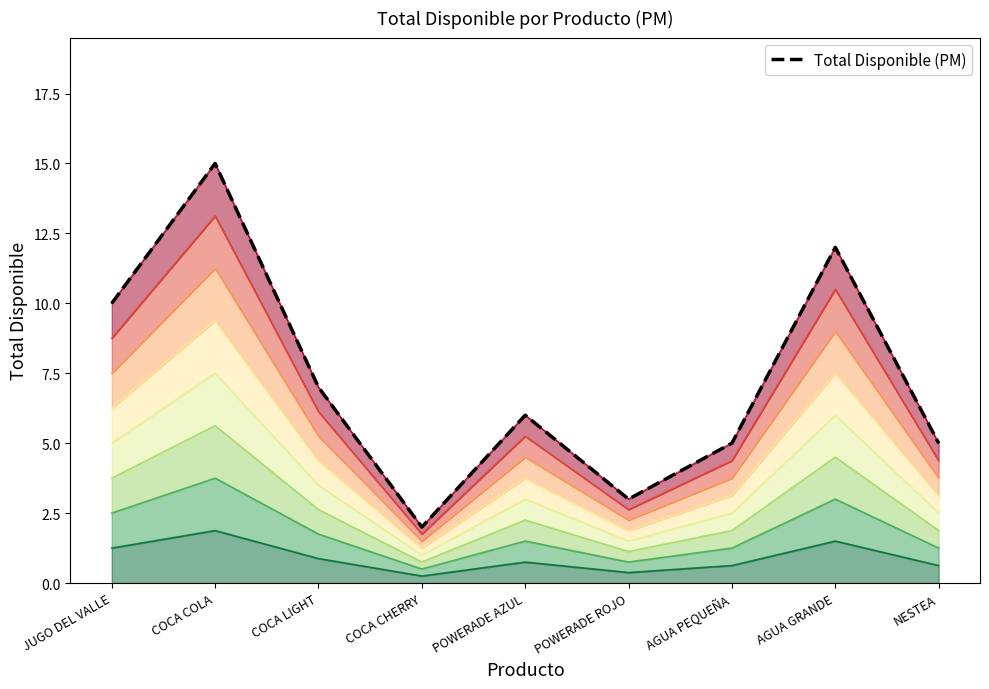

What is the difference between the maximum and minimum values?

13